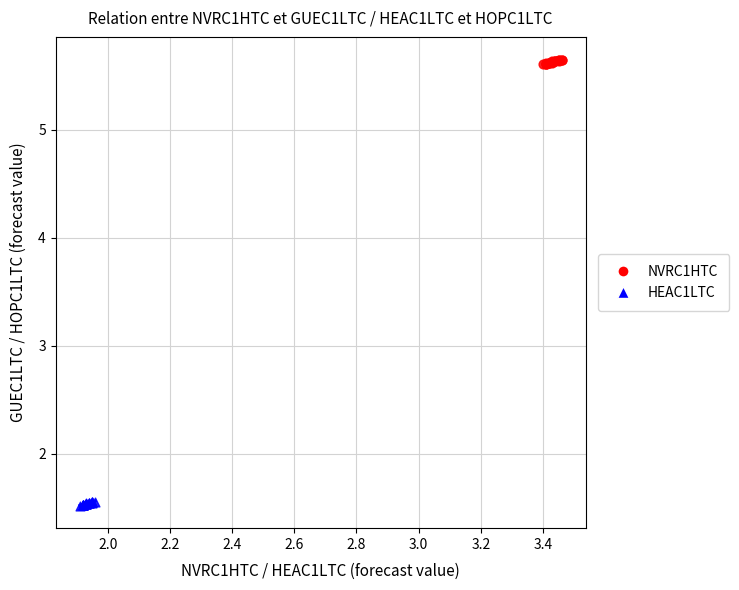

Which series reaches the maximum Y coordinate?

NVRC1HTC